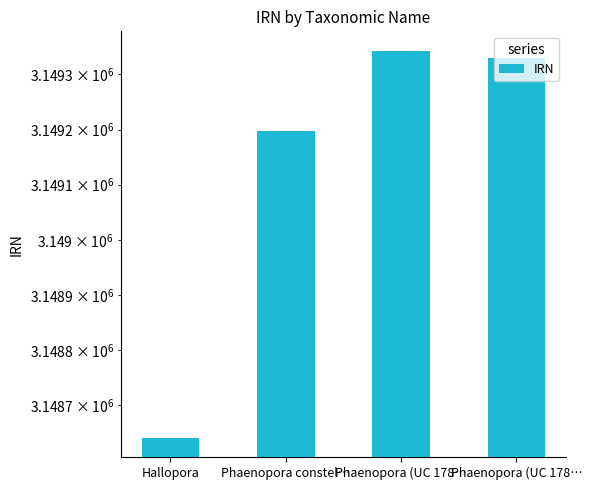

Are the bars horizontal?

No